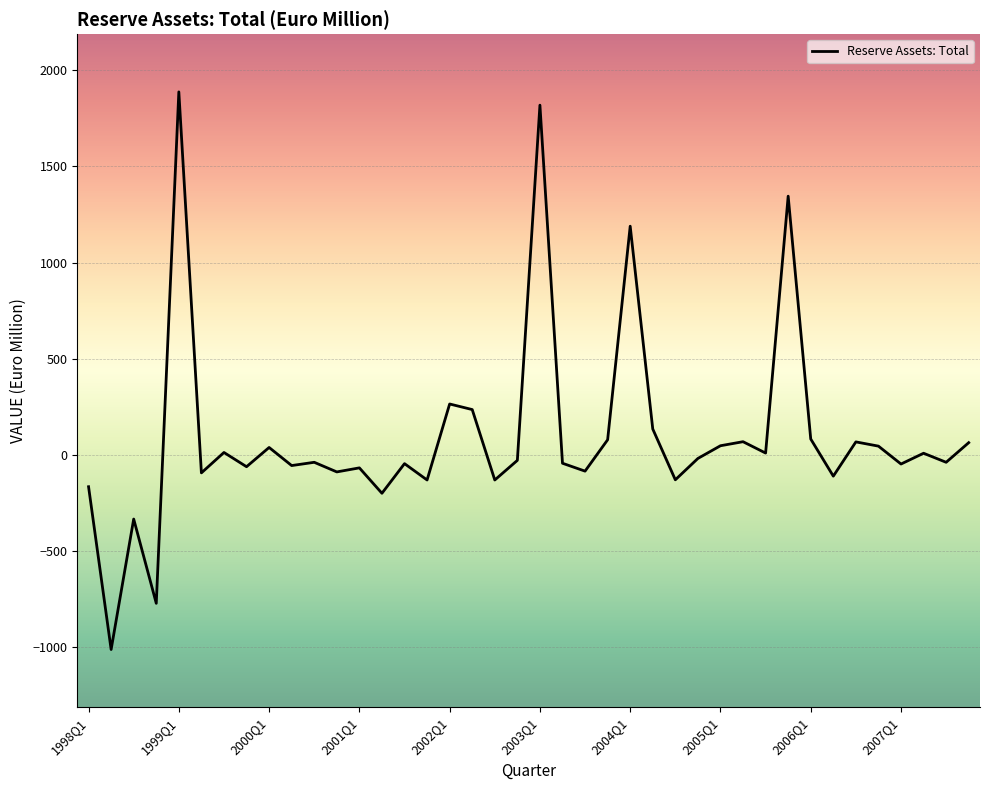

What is the greatest value displayed?

1887